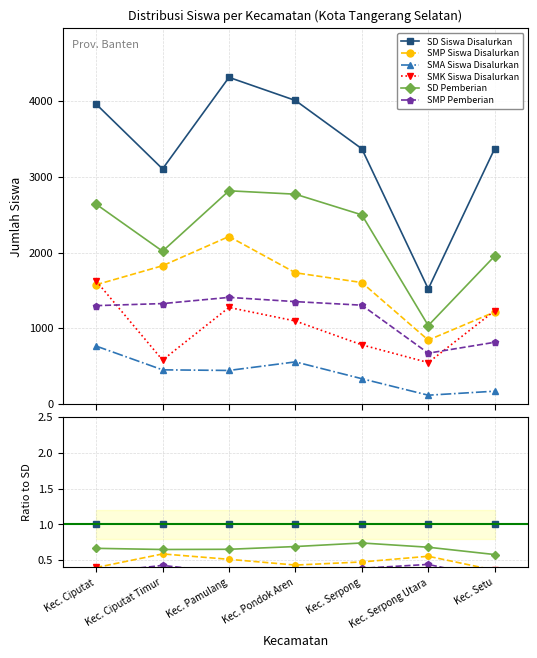

In SMP Siswa Disalurkan, how many points are lower than both neighbors (excluding endpoints)?

1